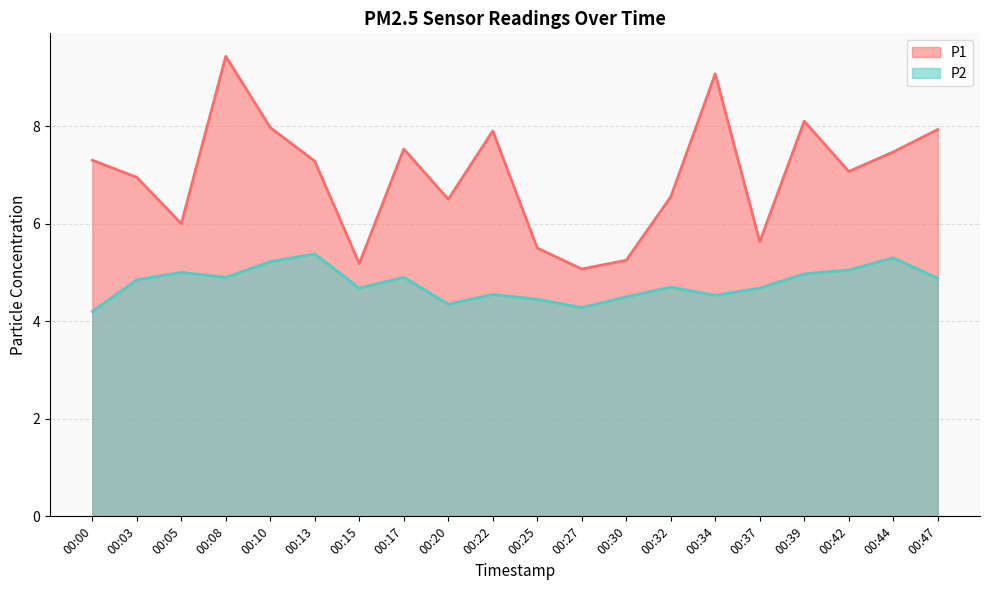

Does the chart have visible grid lines?

Yes